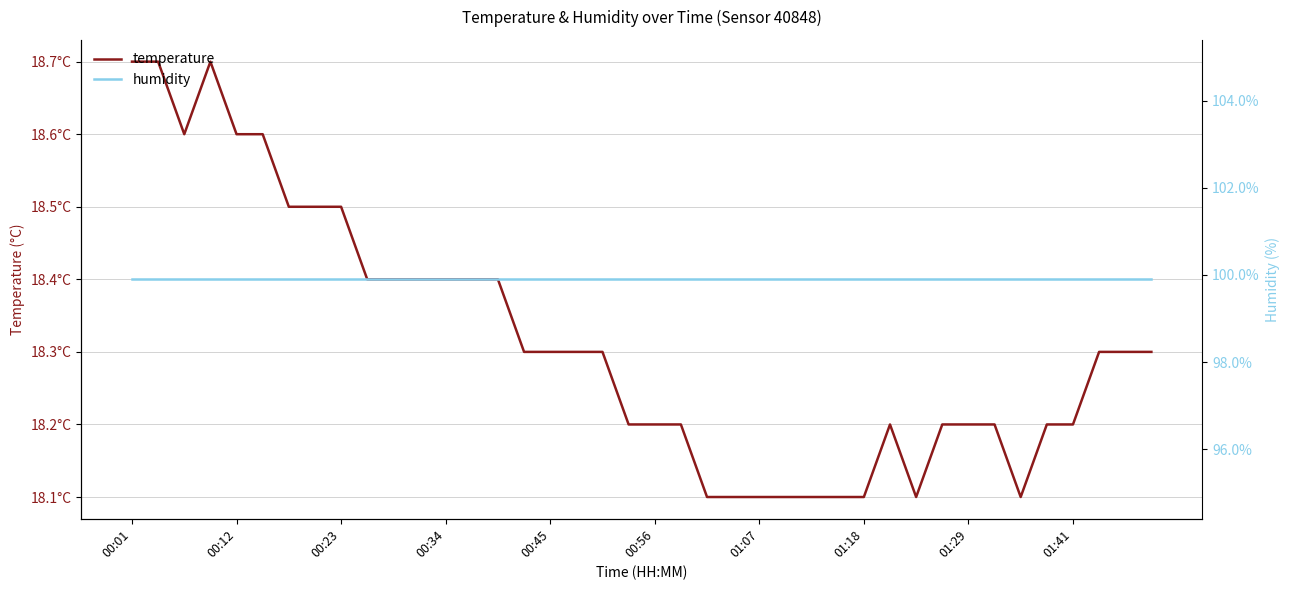

What is the value of the temperature point at the 23rd from the left?

18.1